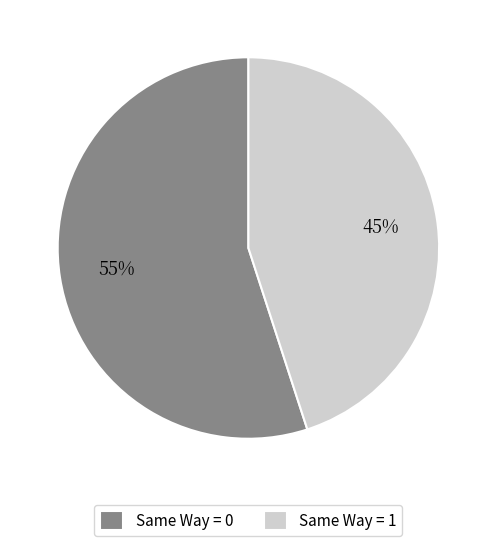

Is it true that Same Way = 0 is 48% of the pie?

False